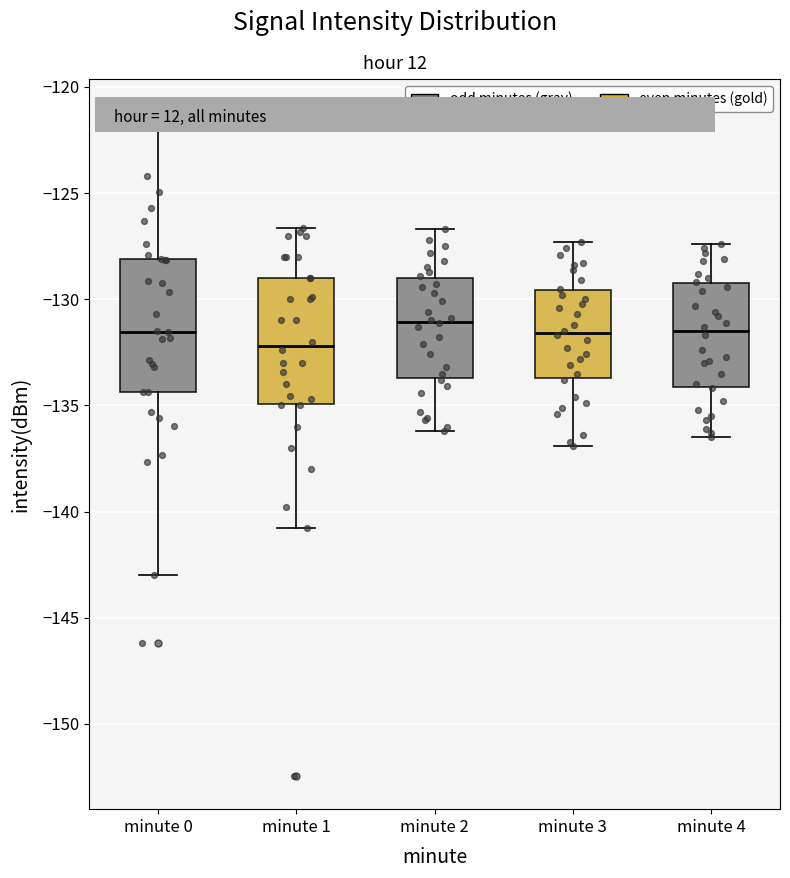

Reading left to right, transcribe this box plot: for each box, give where its median line is, the range the box spans, and where its two whiskers end, as read against the y-axis. The values are not printed on the chart, so give them approximately, as read against the axis.

minute 0: median -131.5, box -134.5 to -128.0, whiskers -143.0 to -121.0
minute 1: median -132.0, box -135.0 to -129.0, whiskers -140.5 to -126.5
minute 2: median -131.0, box -133.5 to -129.0, whiskers -136.0 to -126.5
minute 3: median -131.5, box -133.5 to -129.5, whiskers -137.0 to -127.5
minute 4: median -131.5, box -134.0 to -129.0, whiskers -136.5 to -127.5